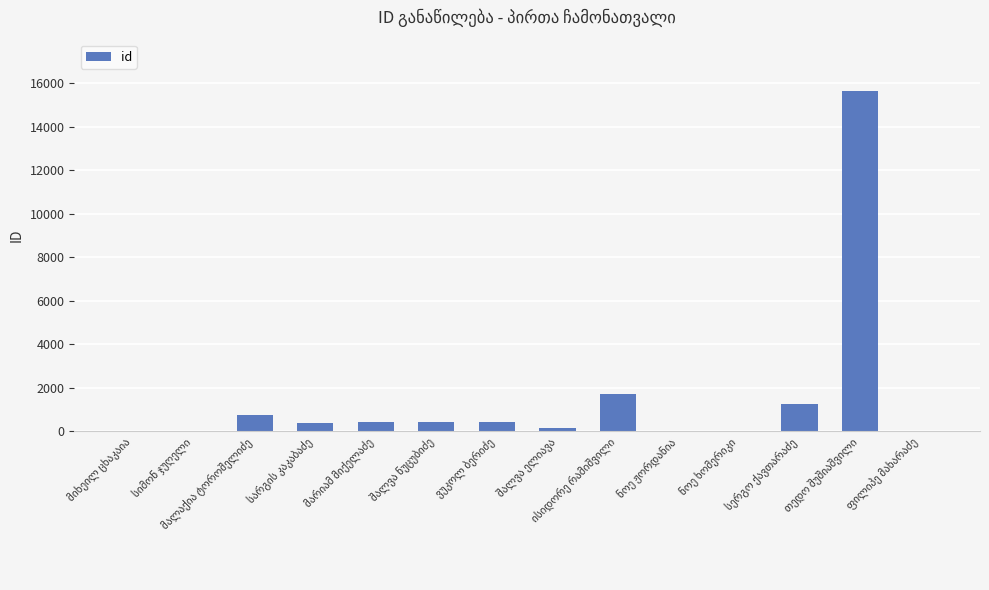

What is the sum of all values?

21361